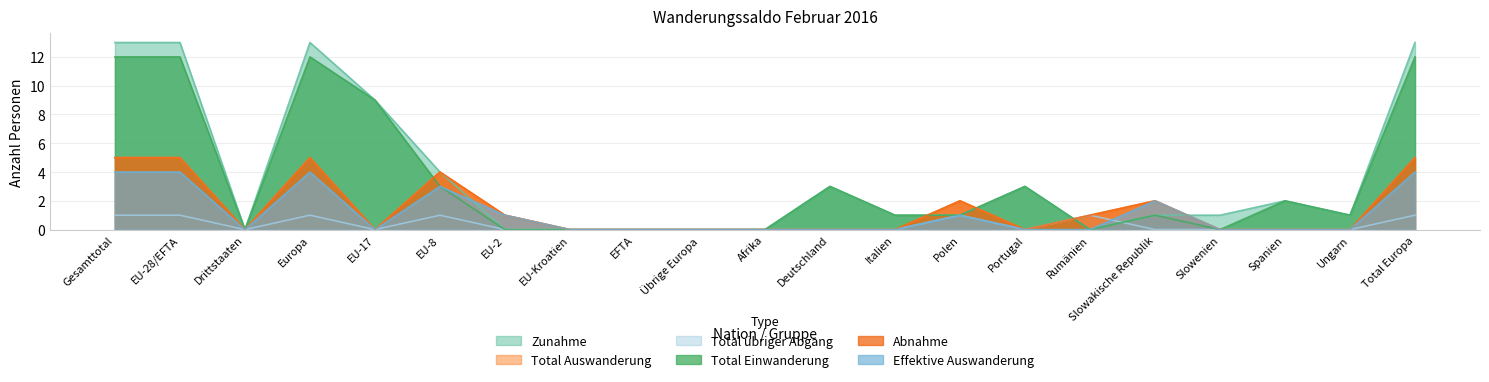

How many lines are shown in the chart?

6